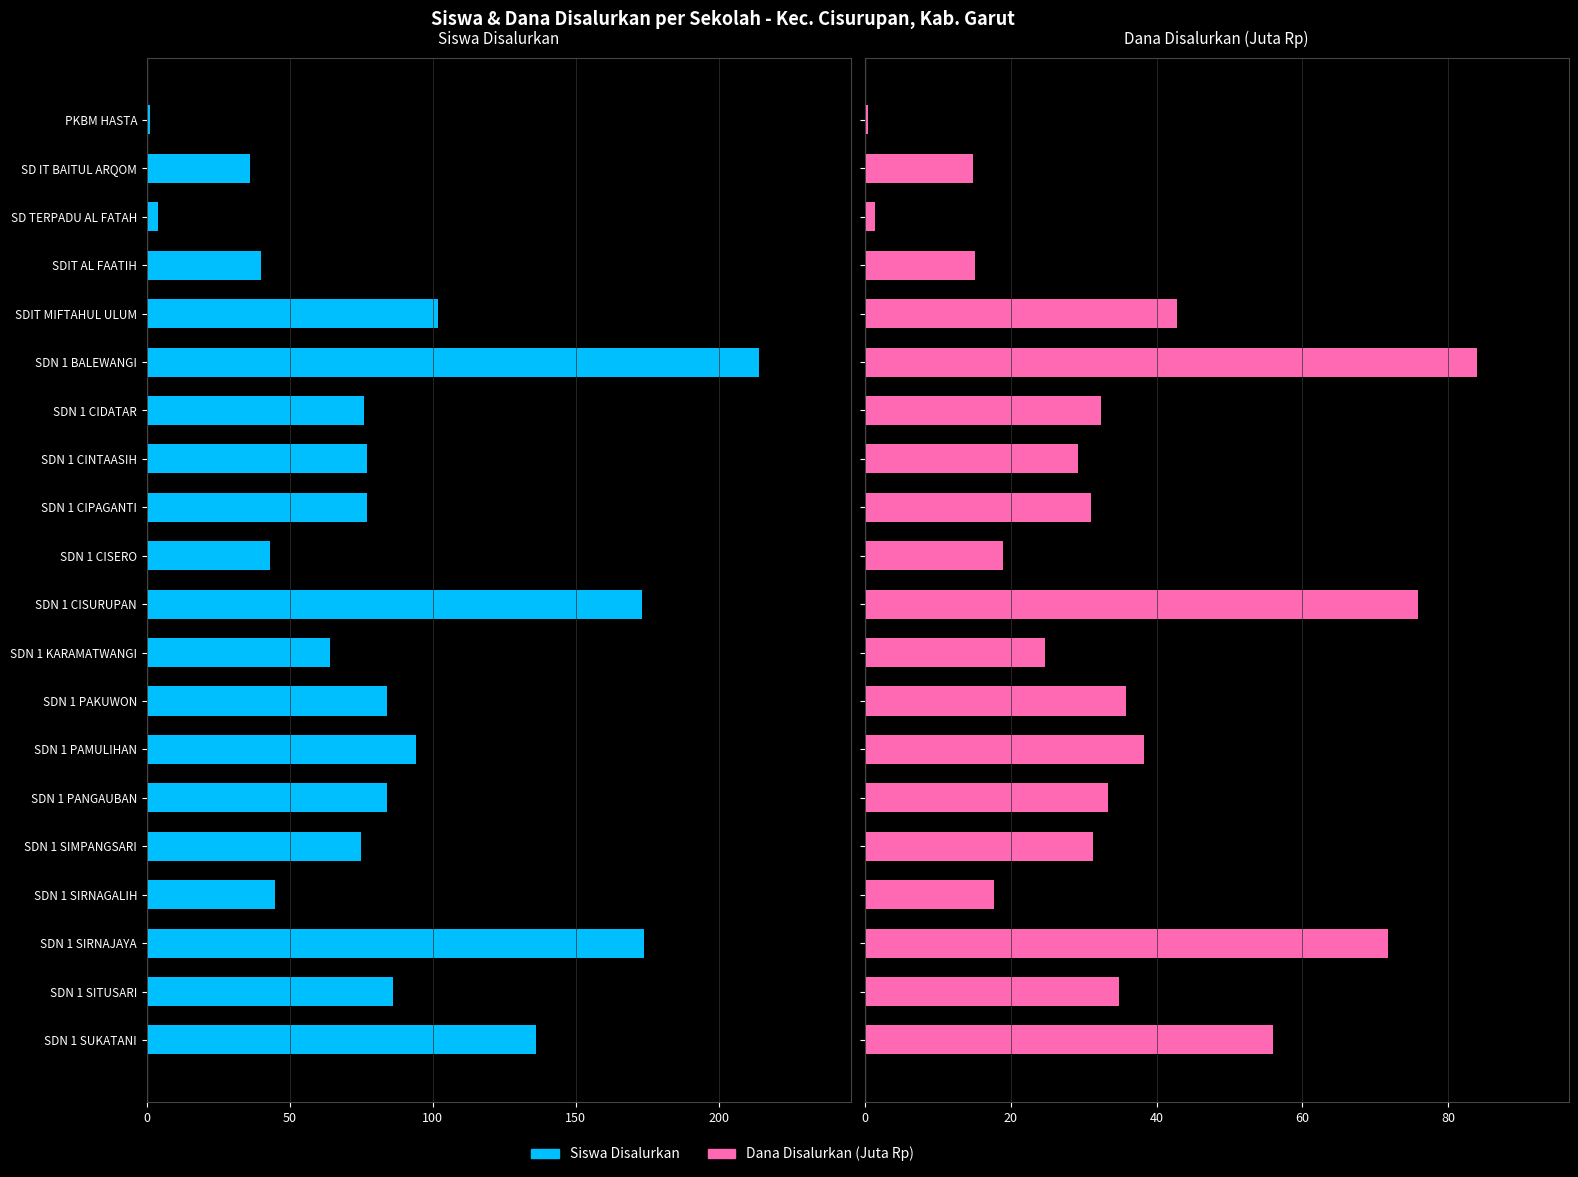

Which series has the widest spread of values?

Siswa Disalurkan